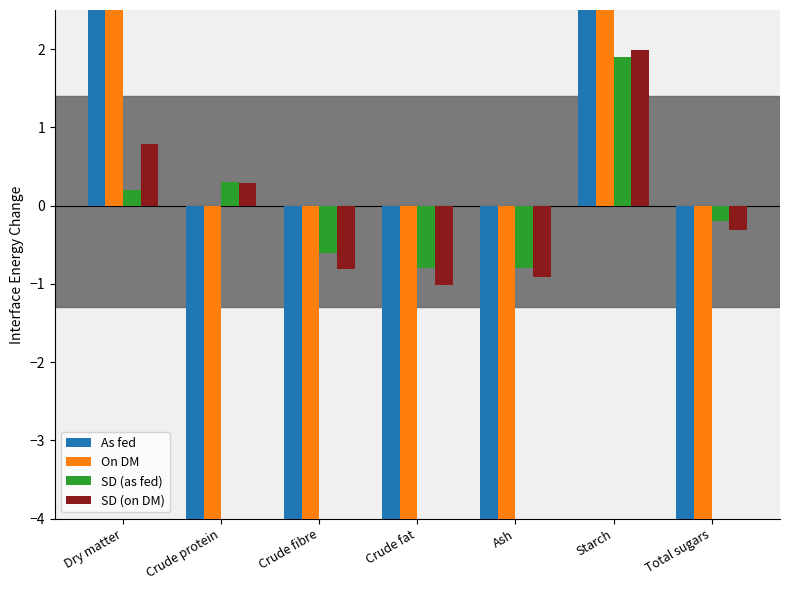

At Crude protein, list the series in order from smallest to largest.

On DM, As fed, SD (on DM), SD (as fed)